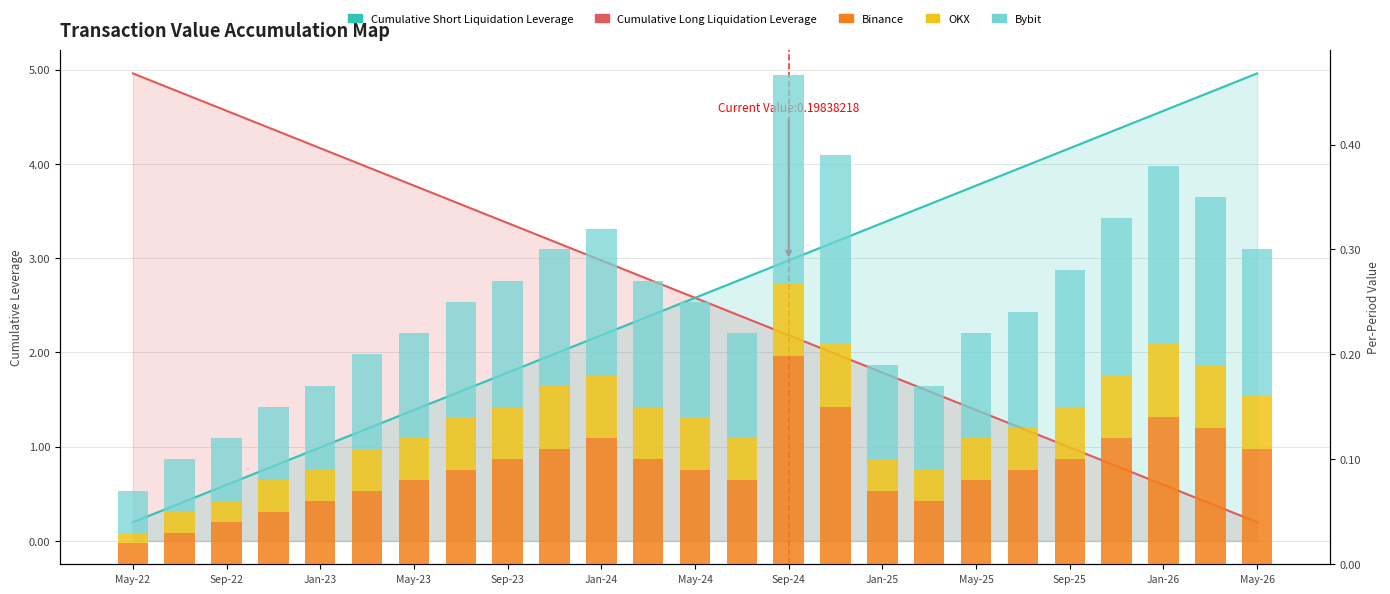

Where is Binance nearest to the value 0?

May-22